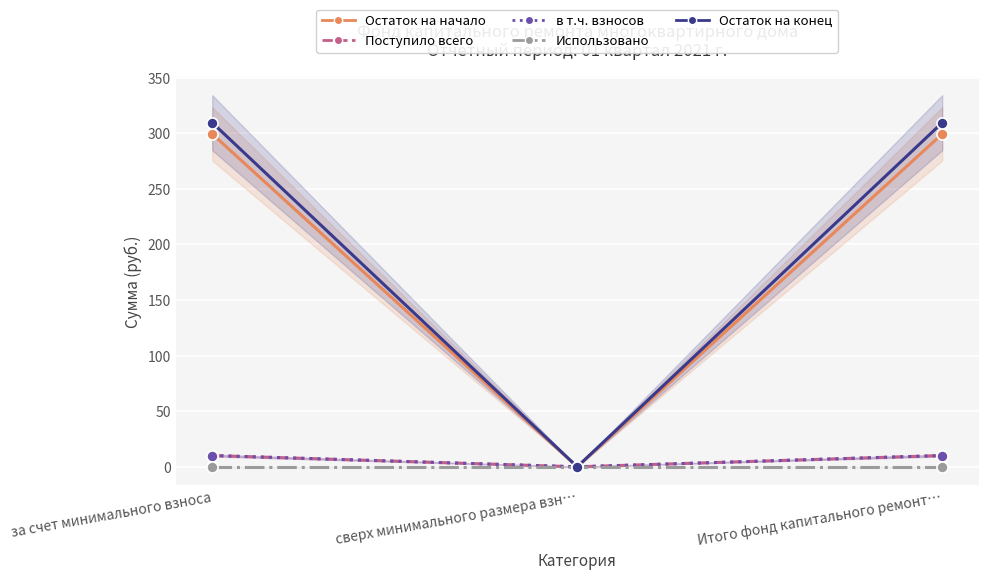

What is the label of the 3rd point from the right?

за счет минимального взноса